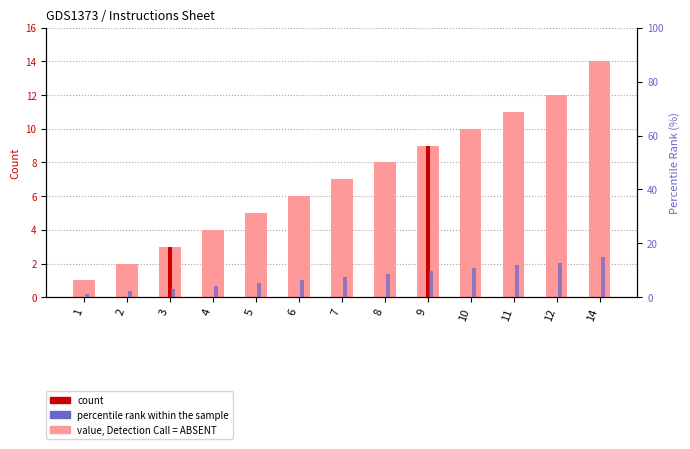

At which category is the sum across all series the highest?

14